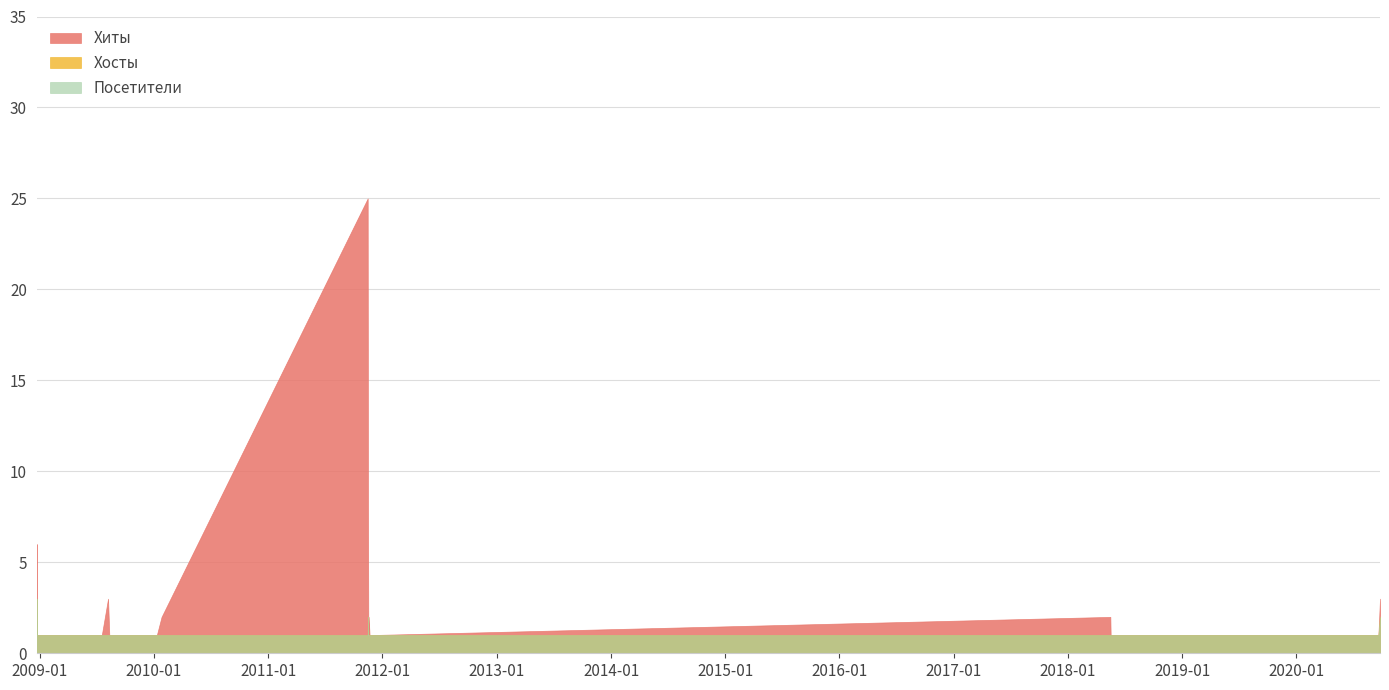

What is the minimum value for Хосты?

1